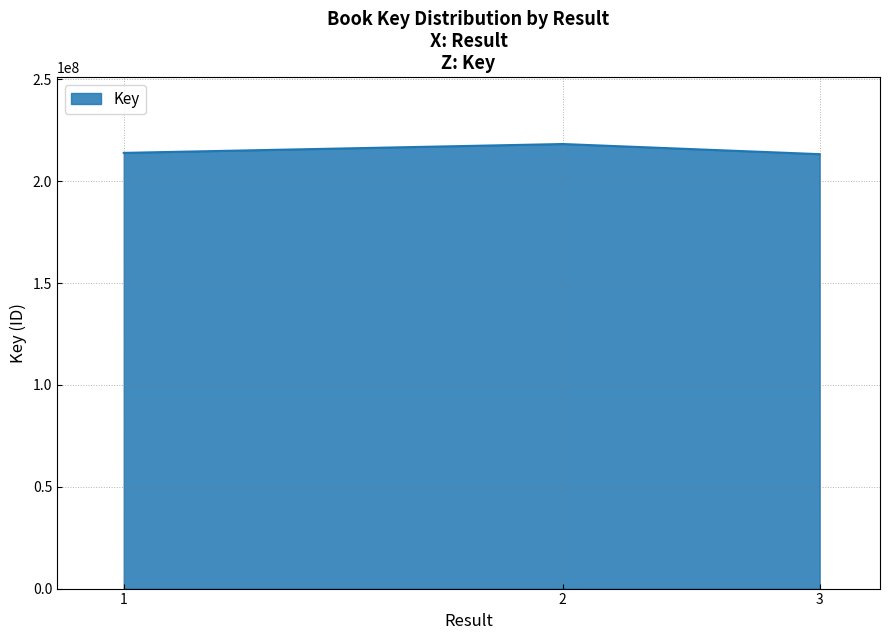

What is the average value?

215123557